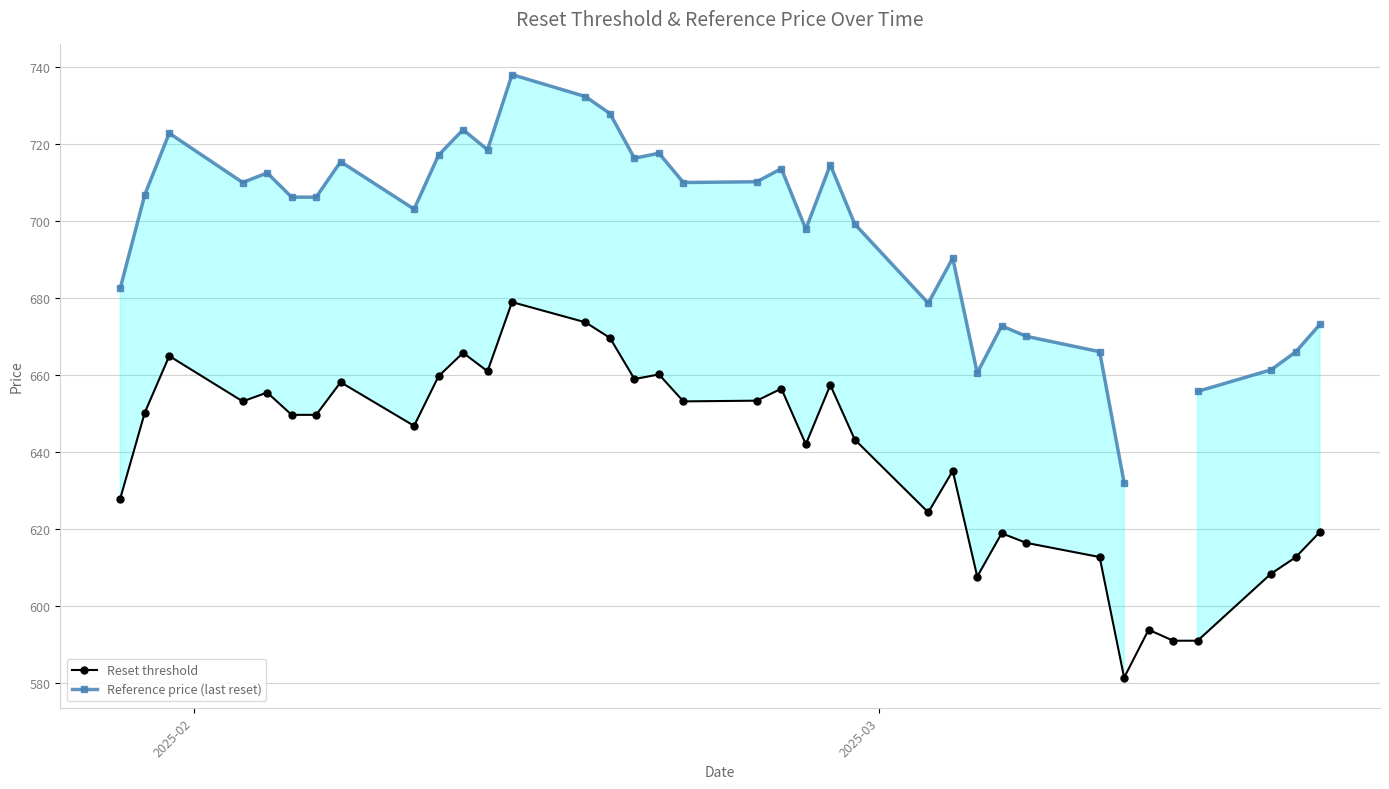

How many data points in Reference price (last reset) are above 706?

19